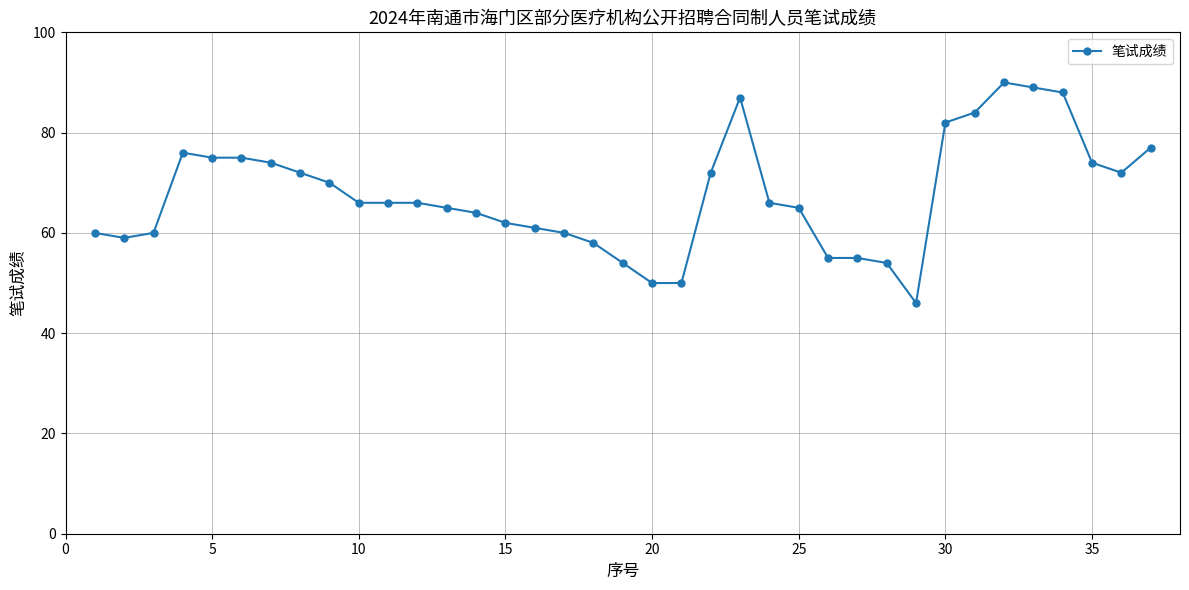

What is the smallest value displayed?

46